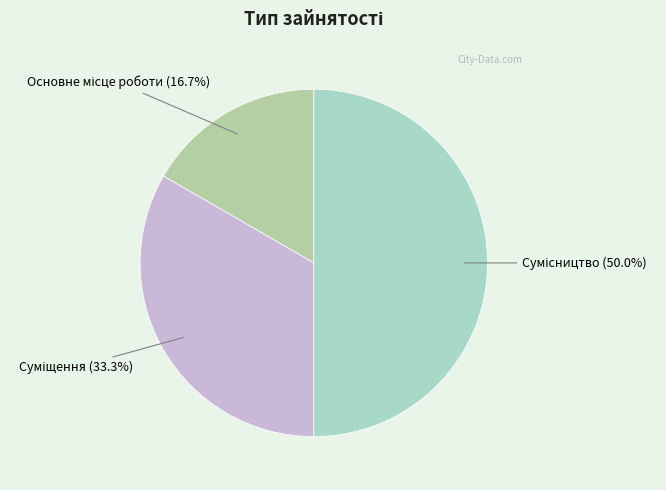

What portion of the pie excludes Основне місце роботи?

83.3%